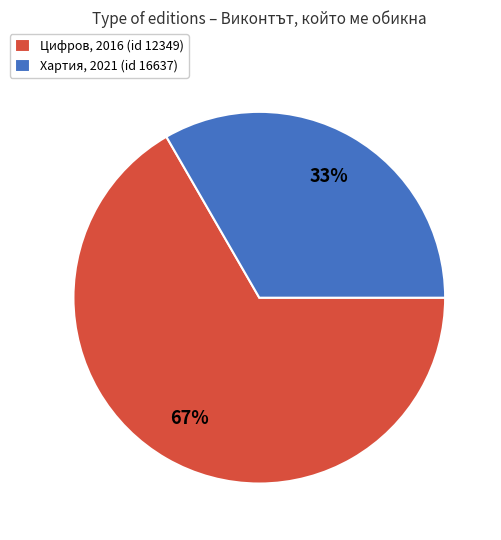

Which has a higher value, Цифров, 2016 (id 12349) or Хартия, 2021 (id 16637)?

Цифров, 2016 (id 12349)